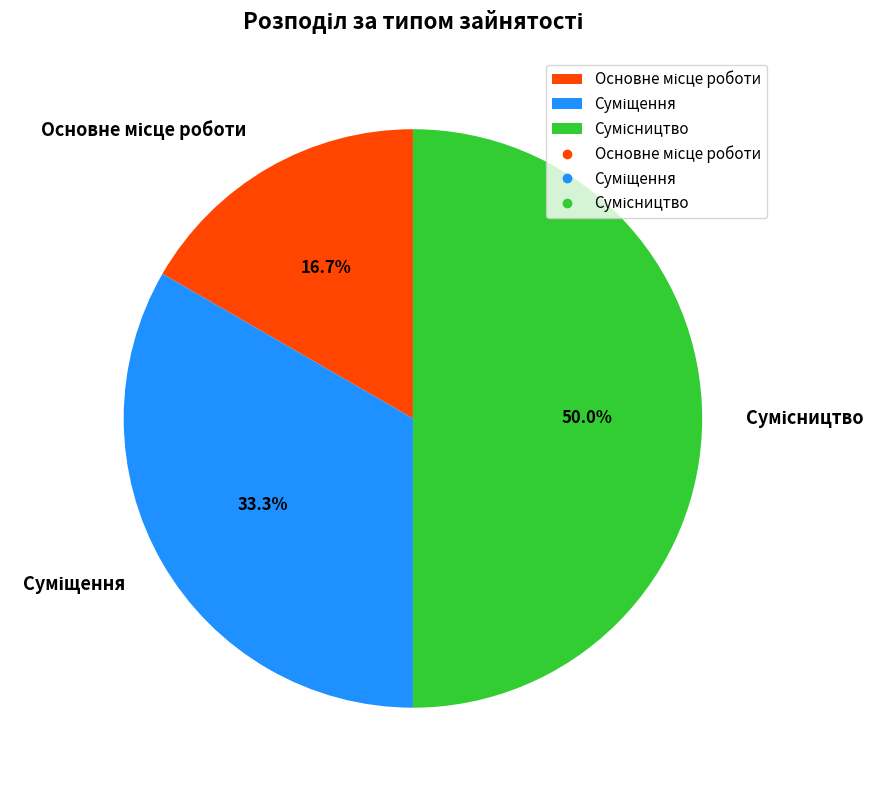

How many slices are in this pie chart?

3